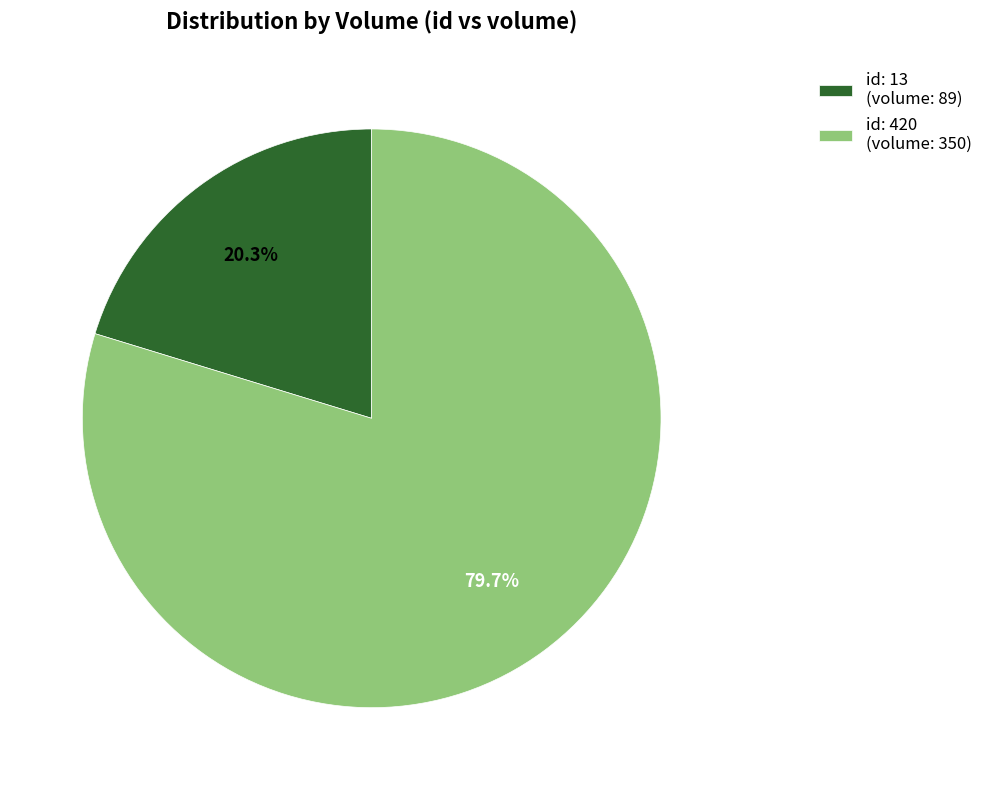

Do id: 13 (volume: 89) and id: 420 (volume: 350) together represent more than half of the pie?

Yes